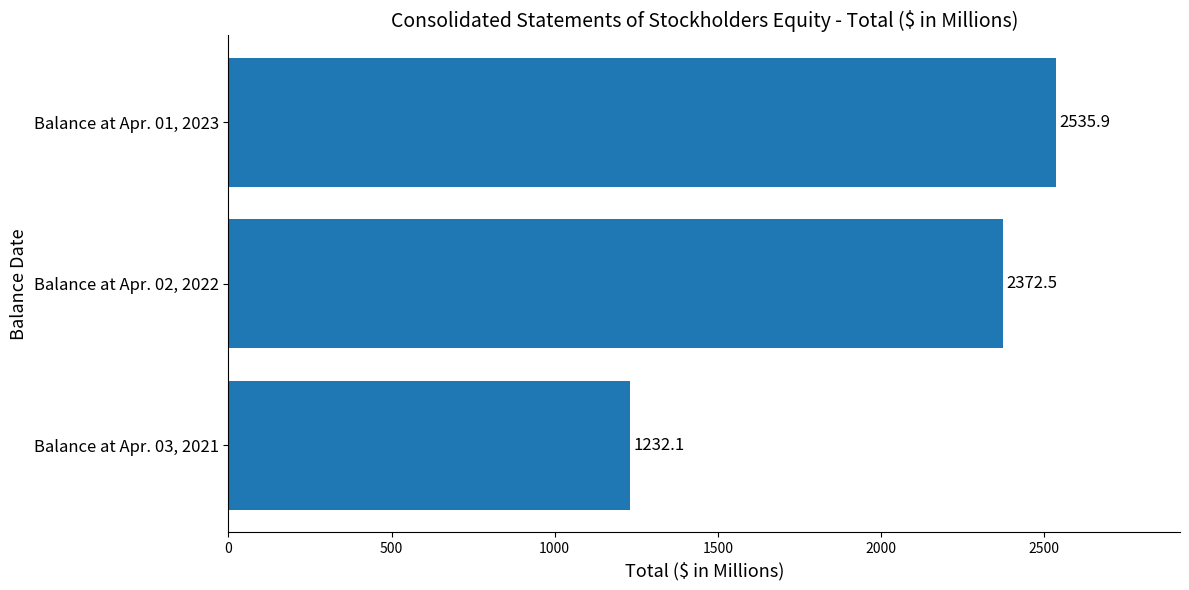

The chart shows a value of 1054.2 at Balance at Apr. 02, 2022. True or false?

False